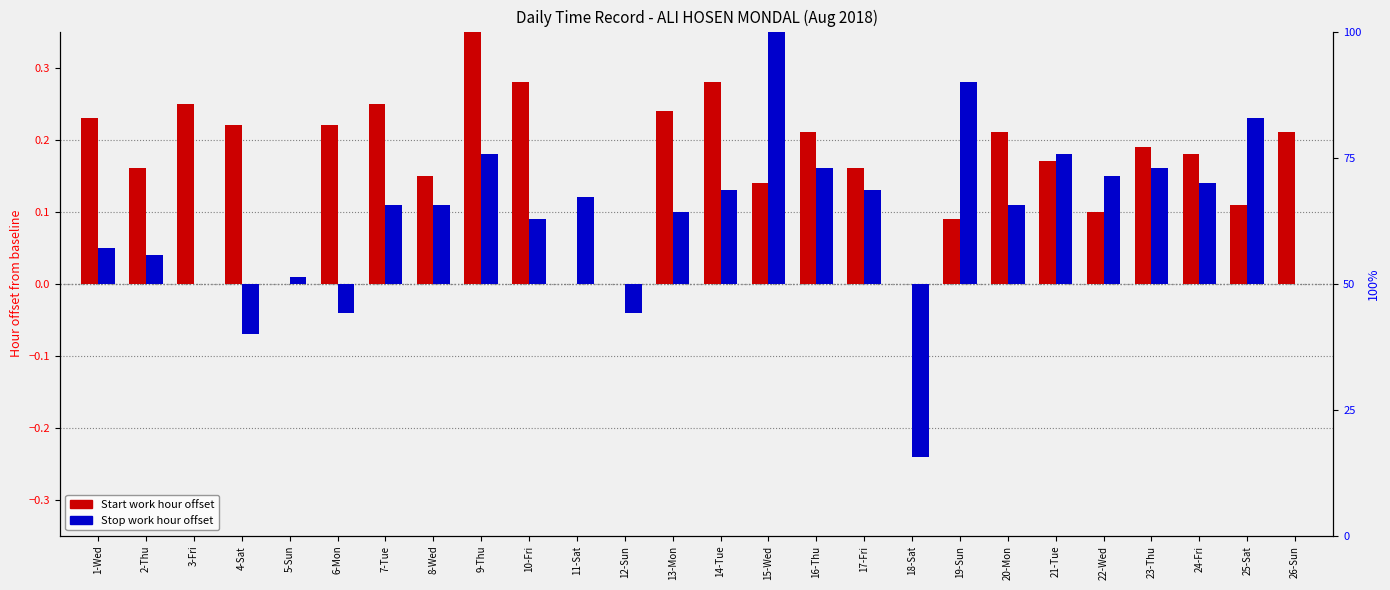

What is the average value of the Start work hour offset series?

0.2